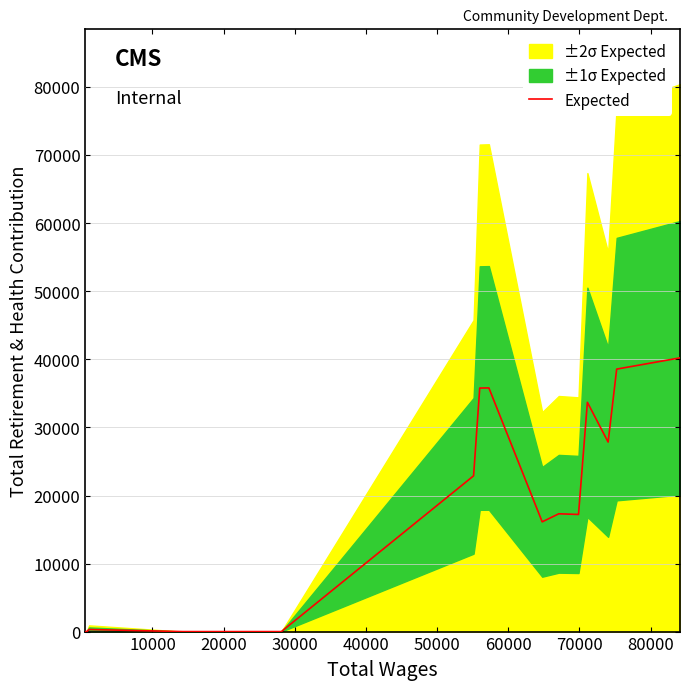

How many values exceed 16130?

9